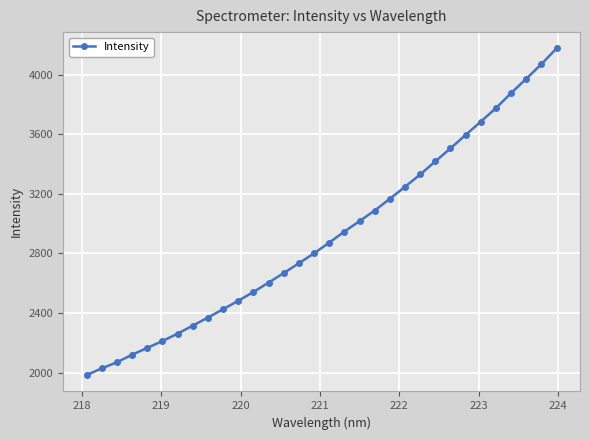

How many lines are shown in the chart?

1